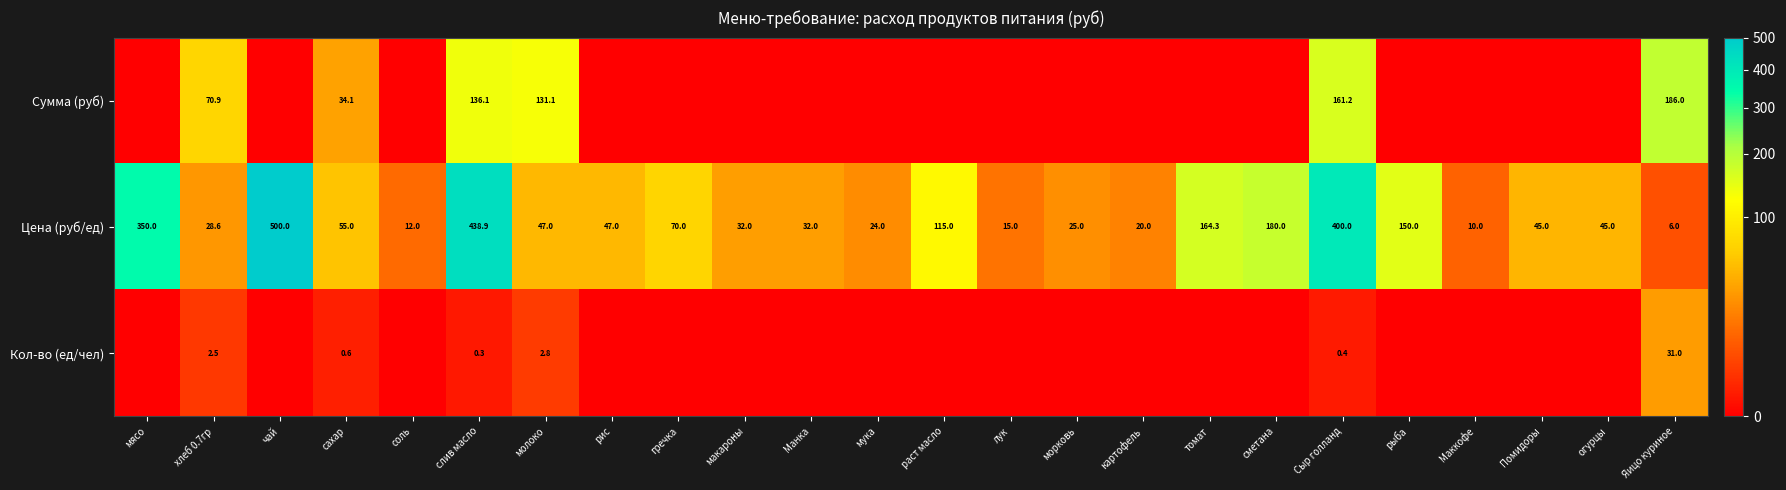

What is the spread (max minus min) of values at слив масло?

438.6